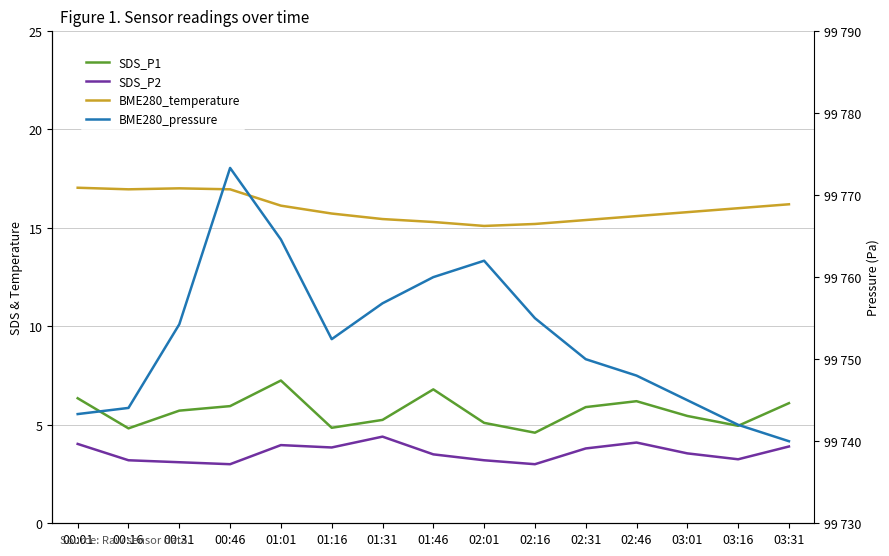

How many distinct data groups are displayed?

4